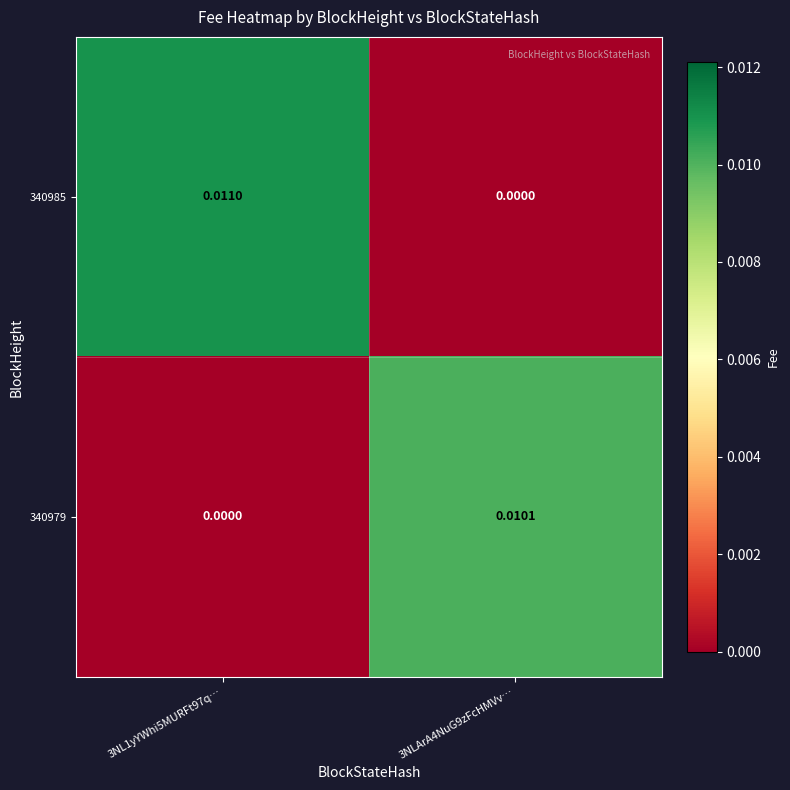

Is the value of 340985 at 3NLArA4NuG9zFcHMVv… greater than the value of 340979 at 3NLArA4NuG9zFcHMVv…?

No